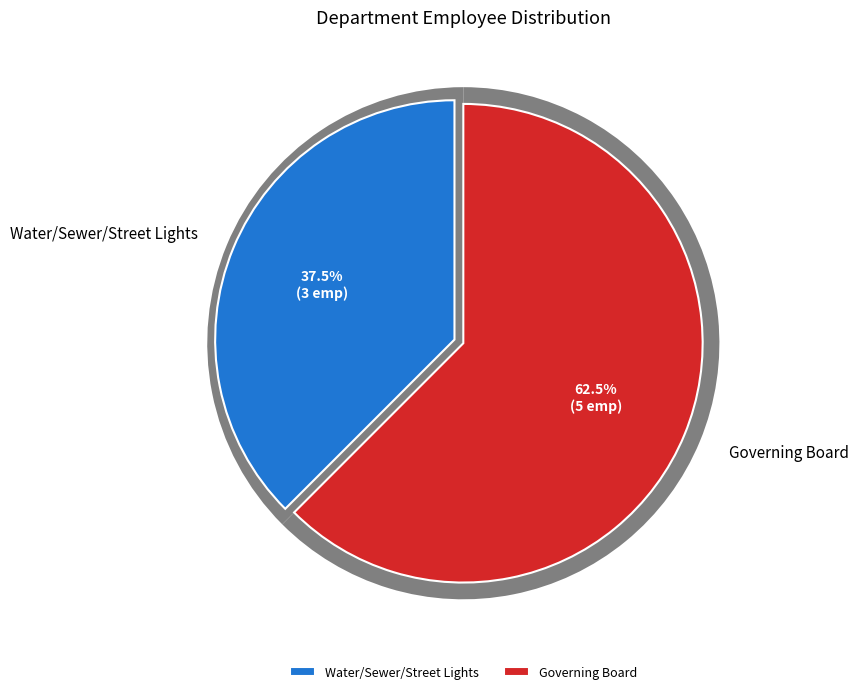

To the nearest percent, what portion does Governing Board represent?

62%